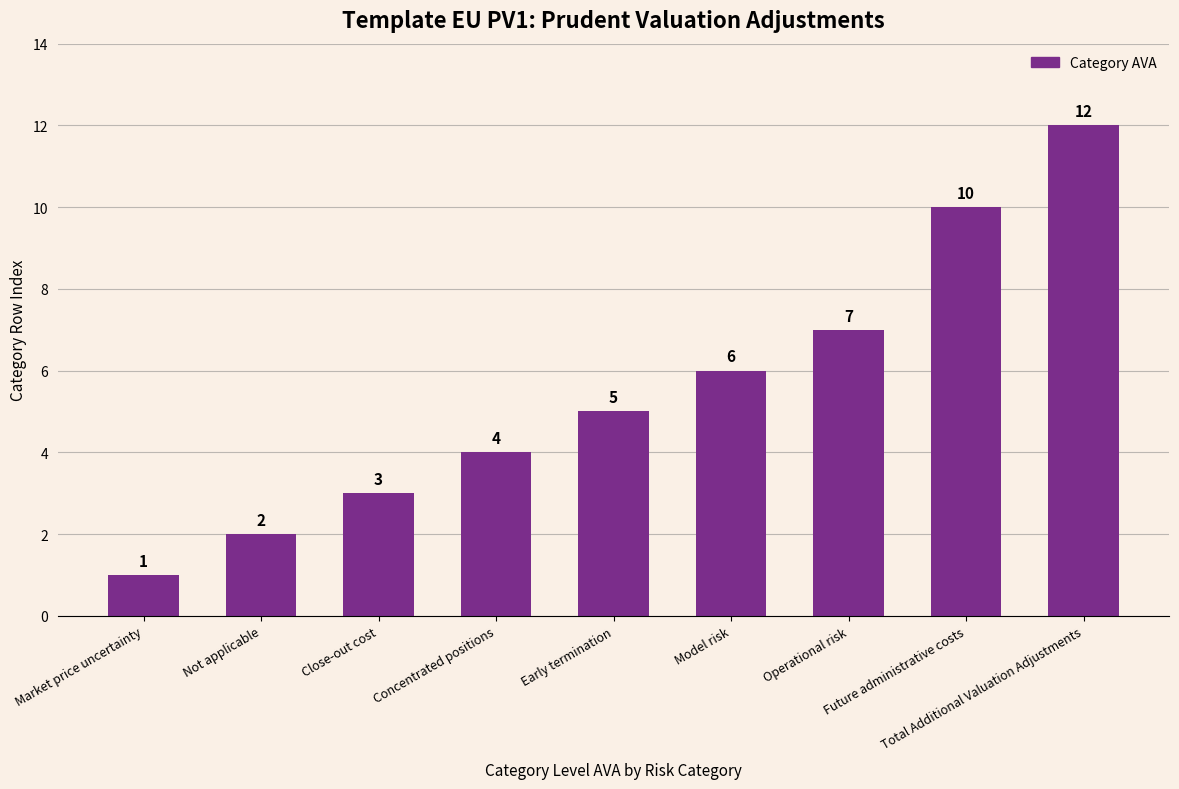

What is the value of the 2nd bar from the left?

2